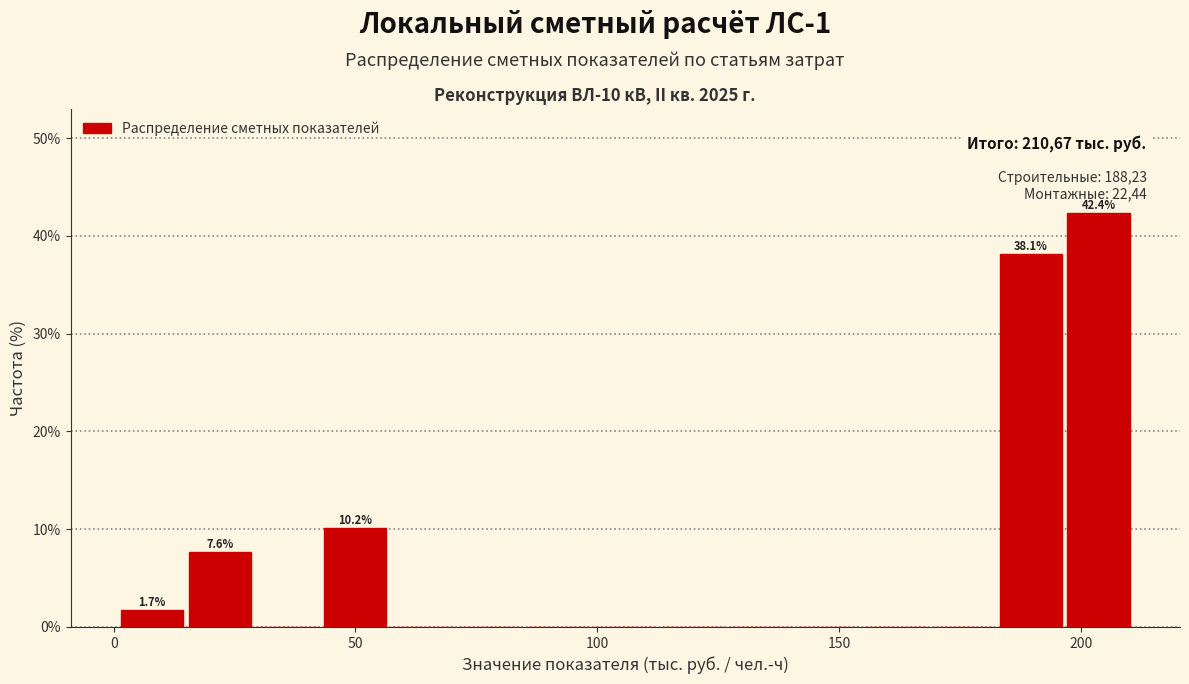

Around what value on the x-axis is the tallest bar? Give the approximate position of its centre, as read against the axis.

205